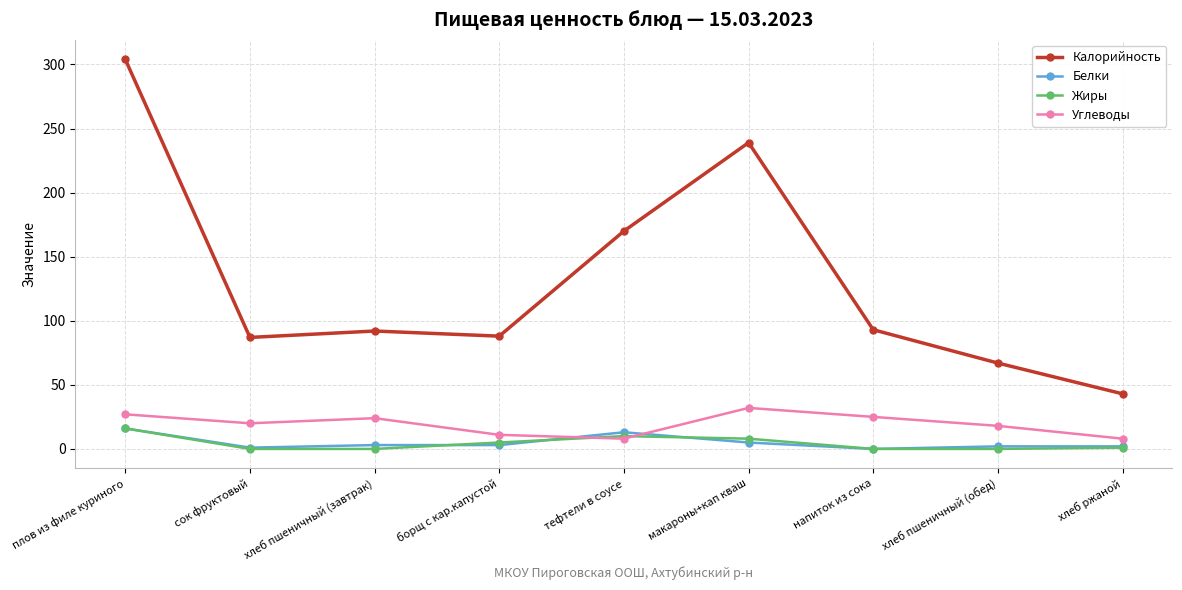

Is this an area chart (filled region under the line)?

No